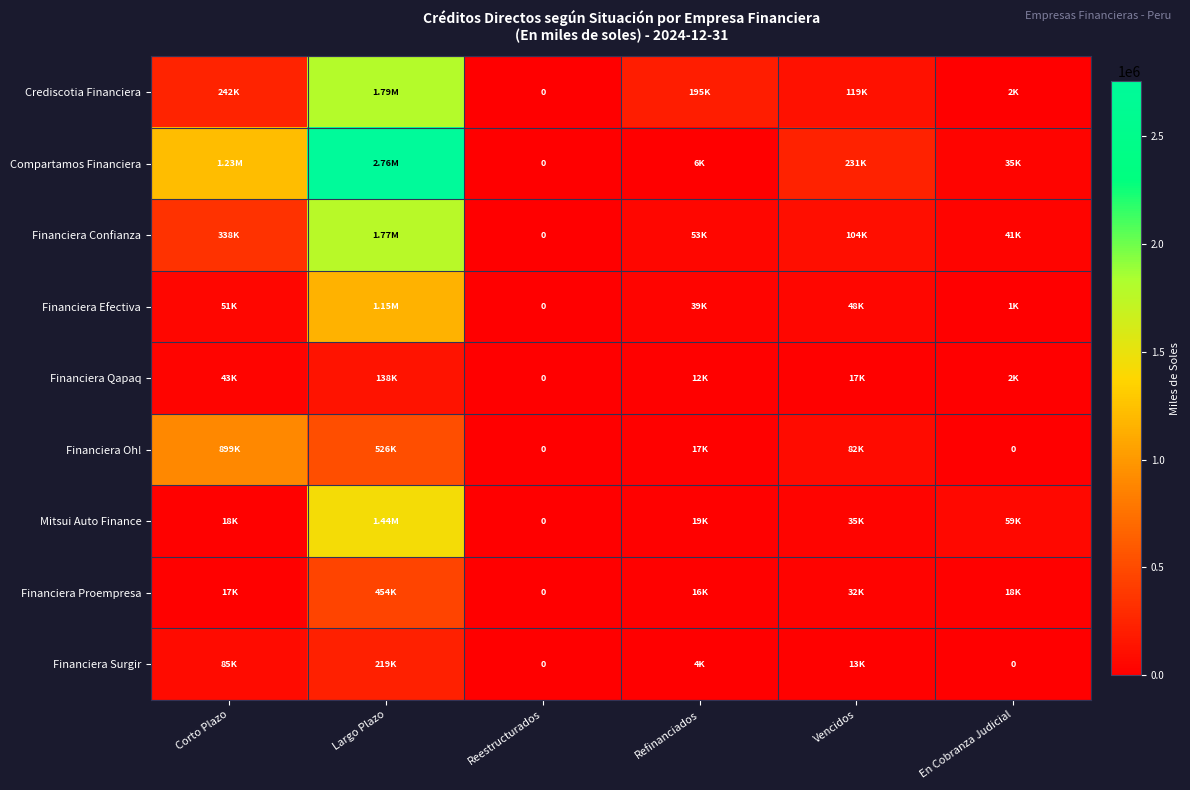

Rank the series by their maximum value, from highest to lowest.

Compartamos Financiera, Crediscotia Financiera, Financiera Confianza, Mitsui Auto Finance, Financiera Efectiva, Financiera Oh!, Financiera Proempresa, Financiera Surgir, Financiera Qapaq